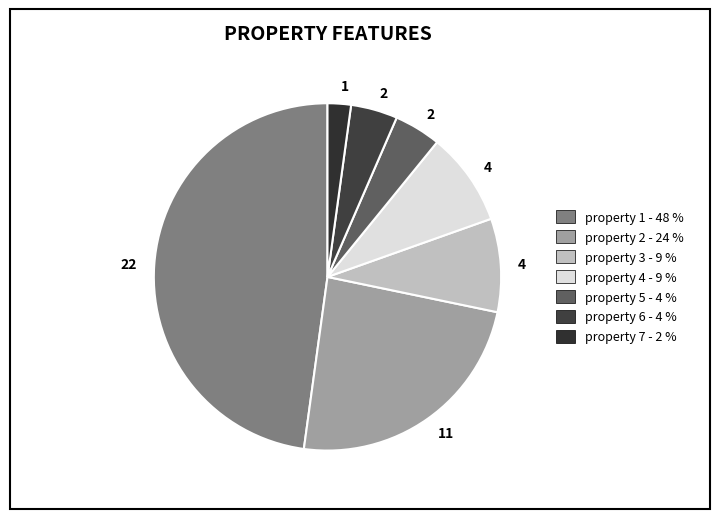

Rank the categories by value from highest to lowest.

property 1, property 2, property 3, property 4, property 5, property 6, property 7